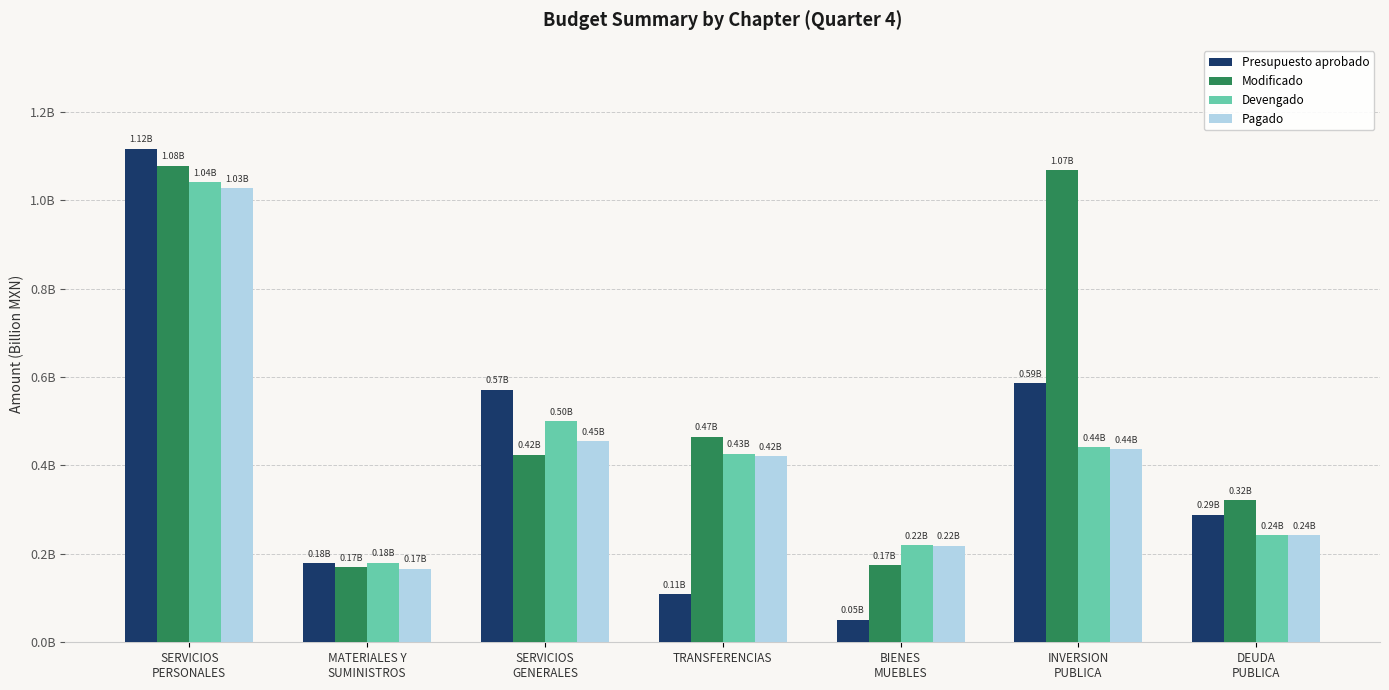

Rank the series by their maximum value, from highest to lowest.

Presupuesto aprobado, Modificado, Devengado, Pagado